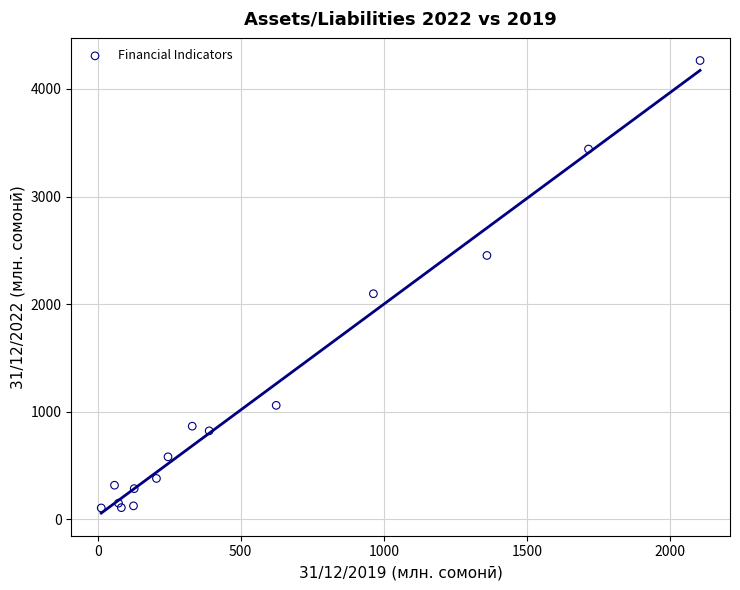

What Y value in the scatter plot is closest to 2185?

2097.2